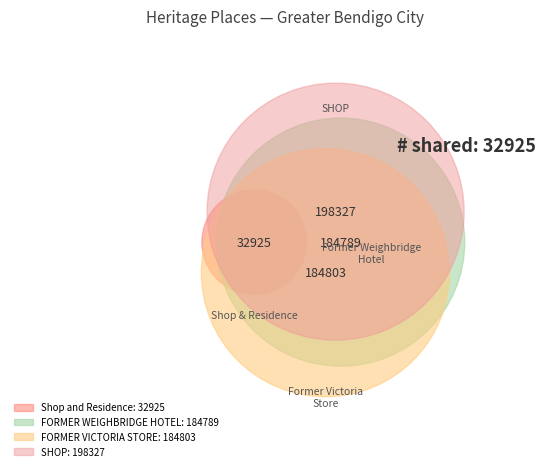

Between FORMER WEIGHBRIDGE HOTEL and FORMER VICTORIA STORE, which is larger?

FORMER VICTORIA STORE